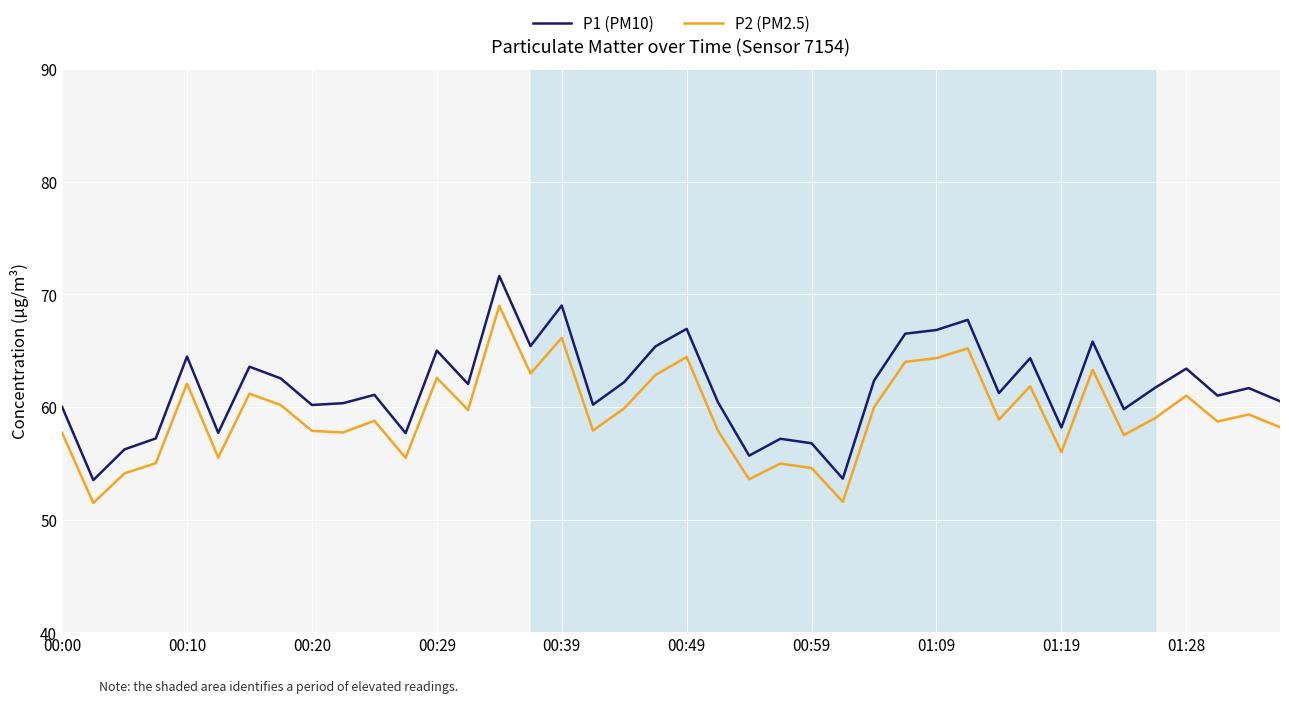

True or false: P1 (PM10) and P2 (PM2.5) cross at least once.

False